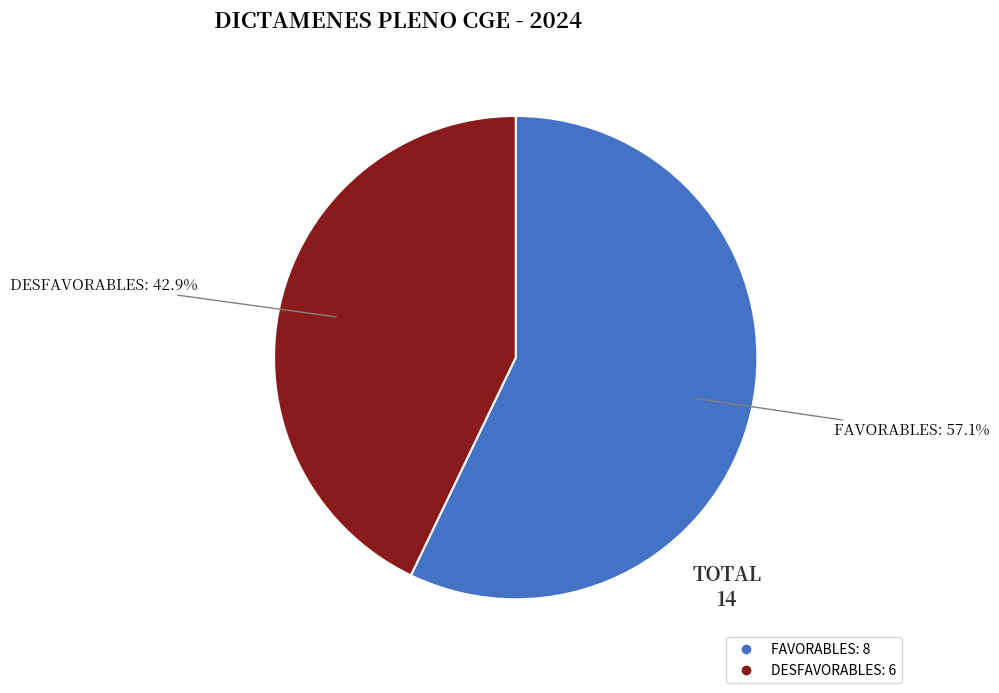

To the nearest percent, what portion does FAVORABLES represent?

57%